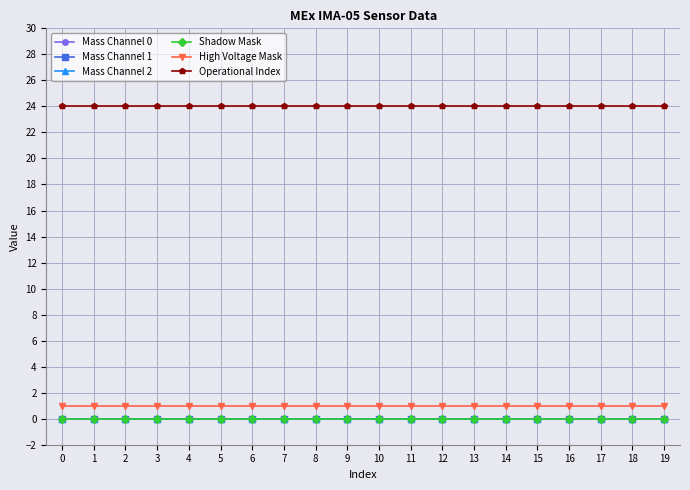

List the labels in order of Mass Channel 0 value, smallest first.

0, 1, 2, 3, 4, 5, 6, 7, 8, 9, 10, 11, 12, 13, 14, 15, 16, 17, 18, 19